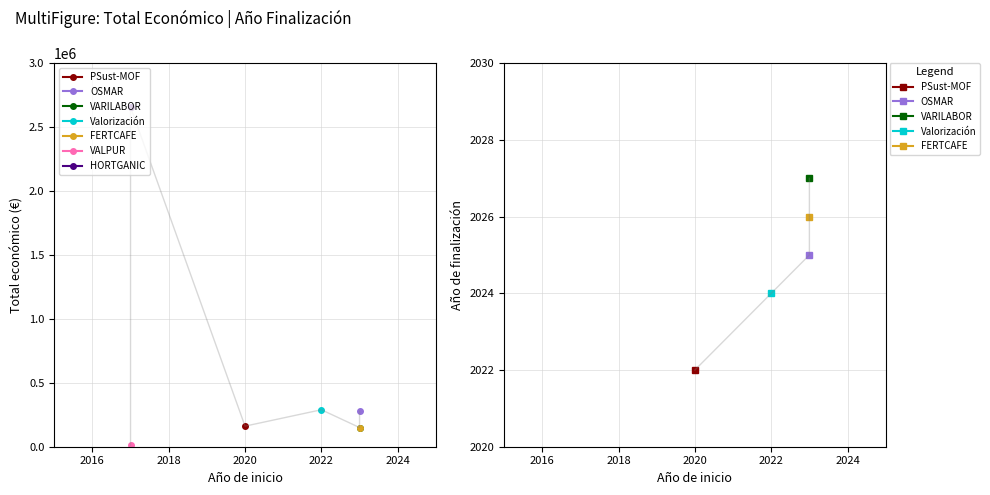

Is this an area chart (filled region under the line)?

No